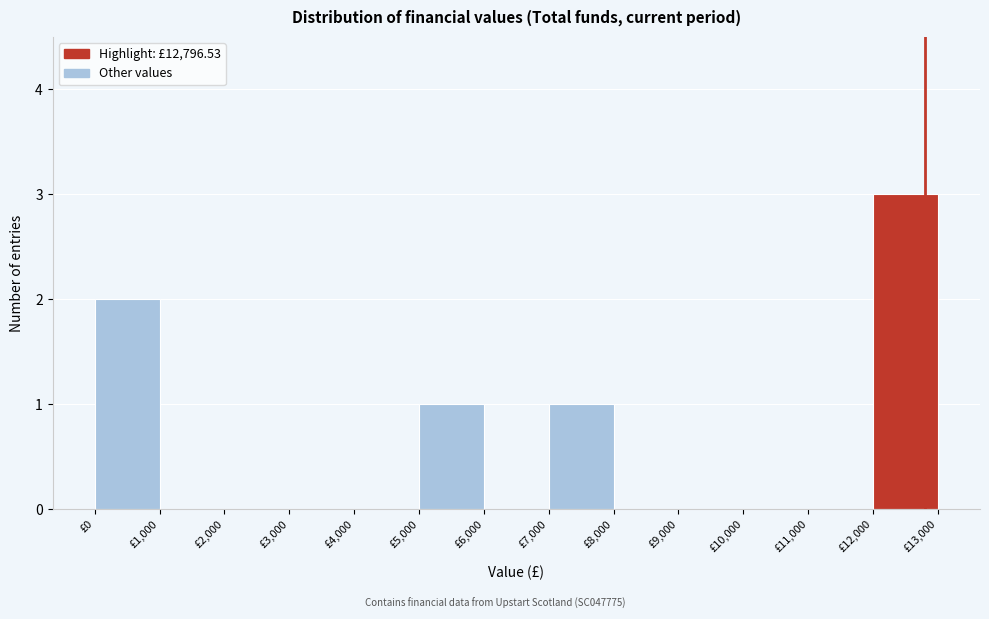

How tall is the bar that spans 5000 to 6000 on the x-axis? The values are not printed on the chart, so give them approximately, as read against the axis.

1